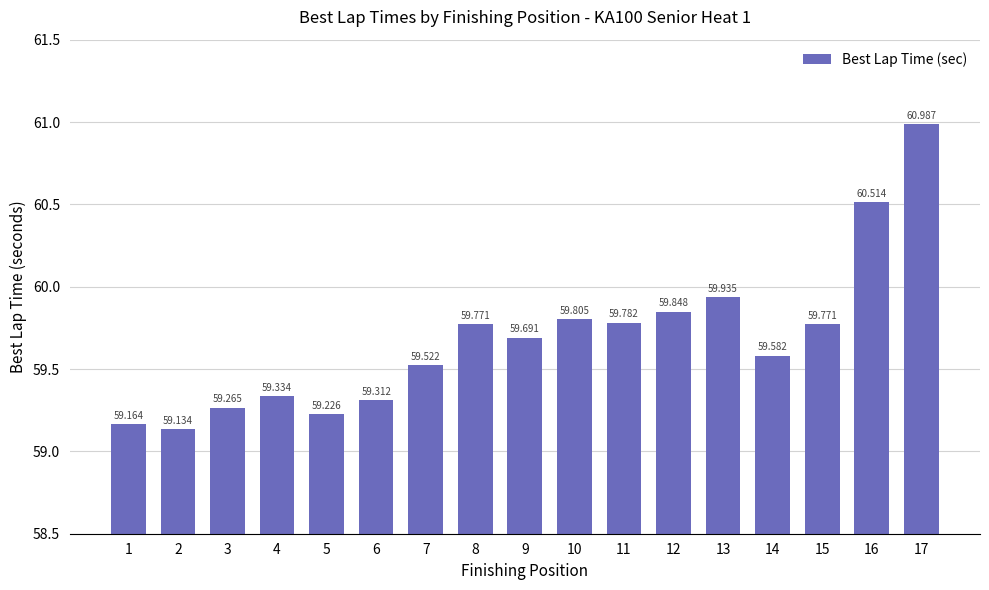

Rank the categories by value from highest to lowest.

17, 16, 13, 12, 10, 11, 8, 15, 9, 14, 7, 4, 6, 3, 5, 1, 2